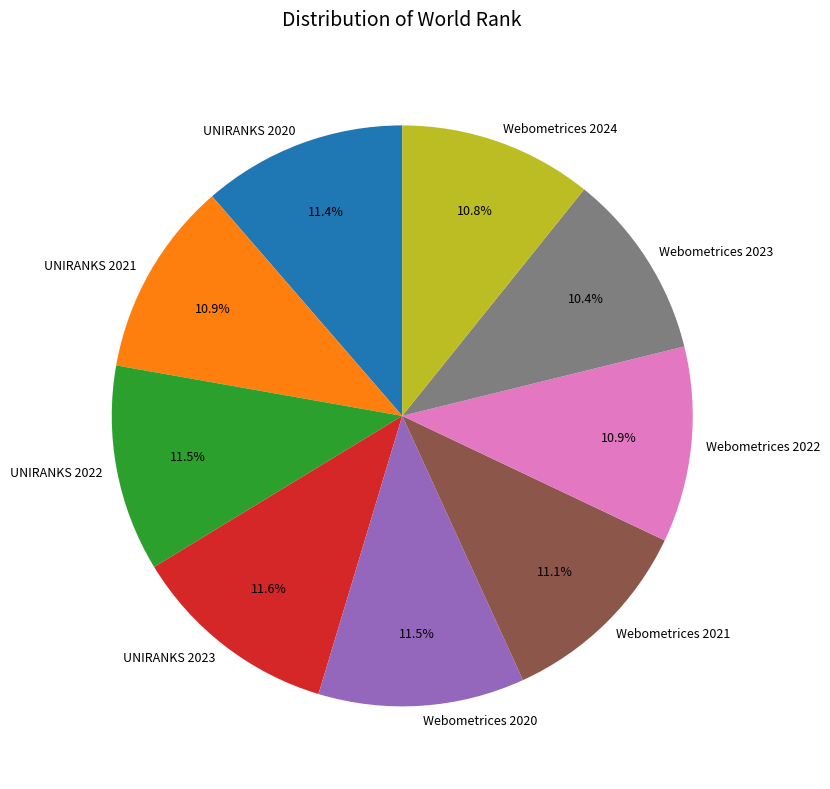

Between Webometrices 2020 and UNIRANKS 2021, which is larger?

Webometrices 2020